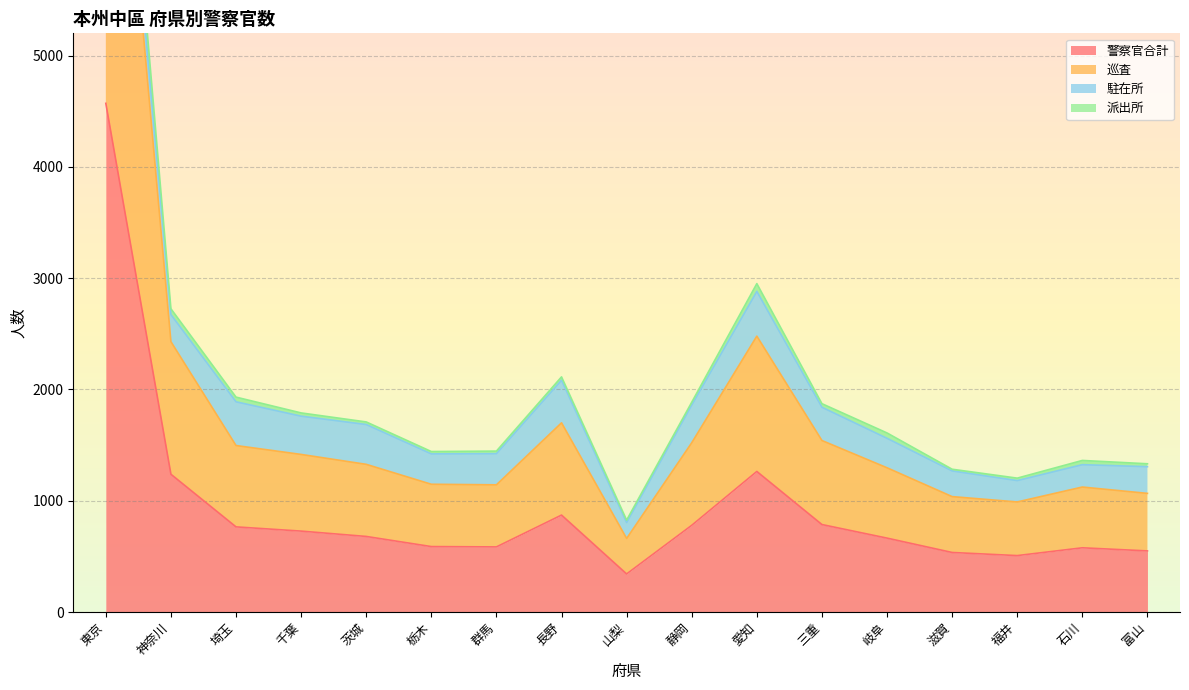

True or false: 警察官合計 has a value of 871 at 長野.

True